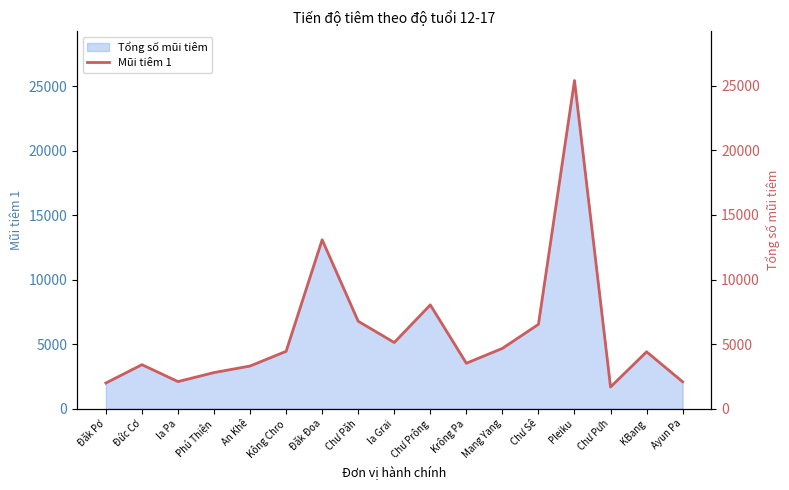

Approximately how many times larger is the value at Chư Sê compared to Ia Pa?

3.1